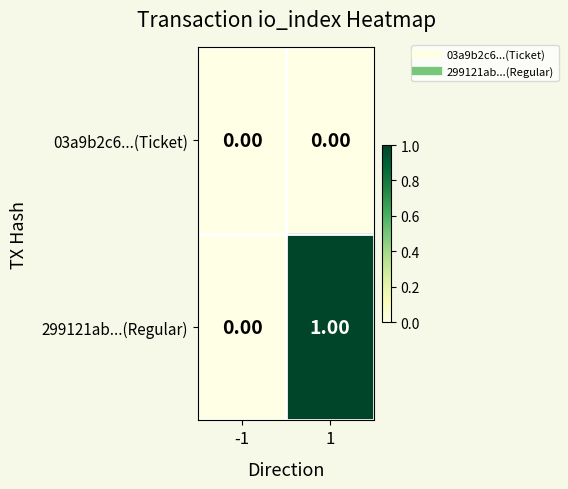

Which series has the largest range (max minus min)?

299121ab...(Regular)